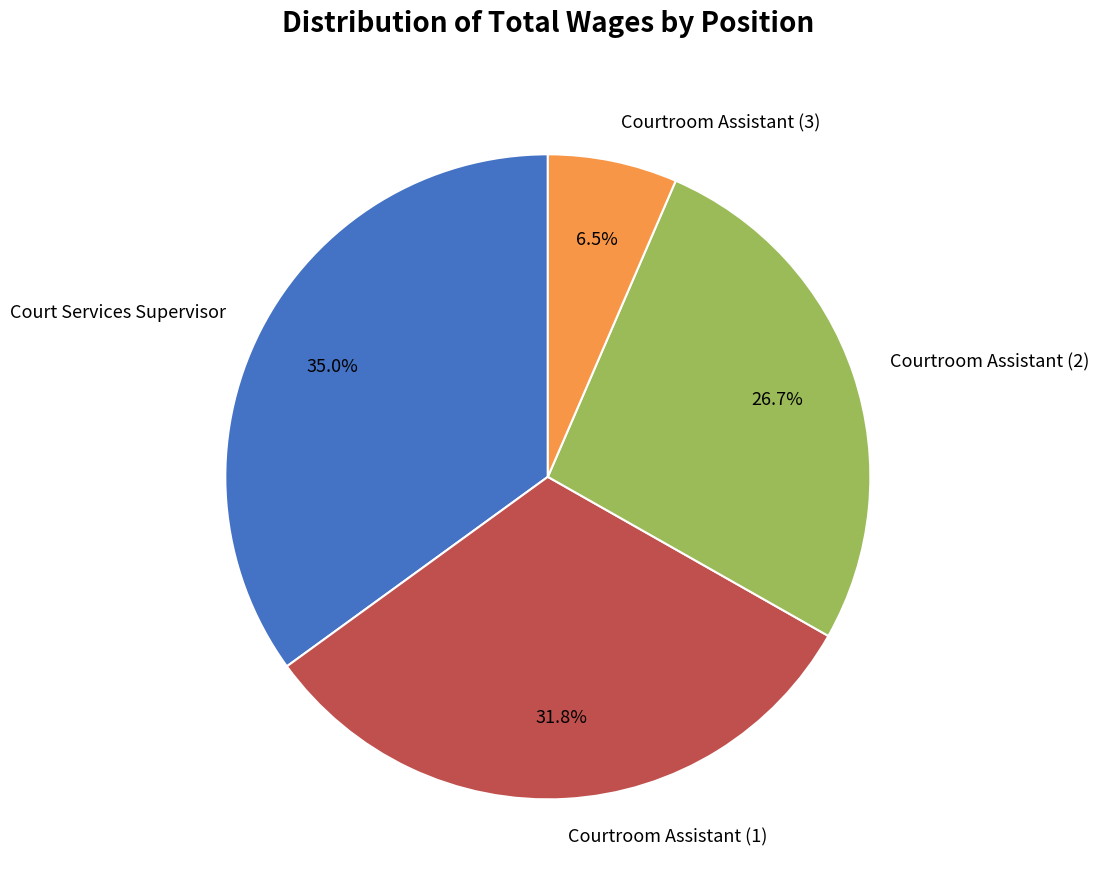

What percentage do Courtroom Assistant (1) and Courtroom Assistant (2) together represent?

58.5%